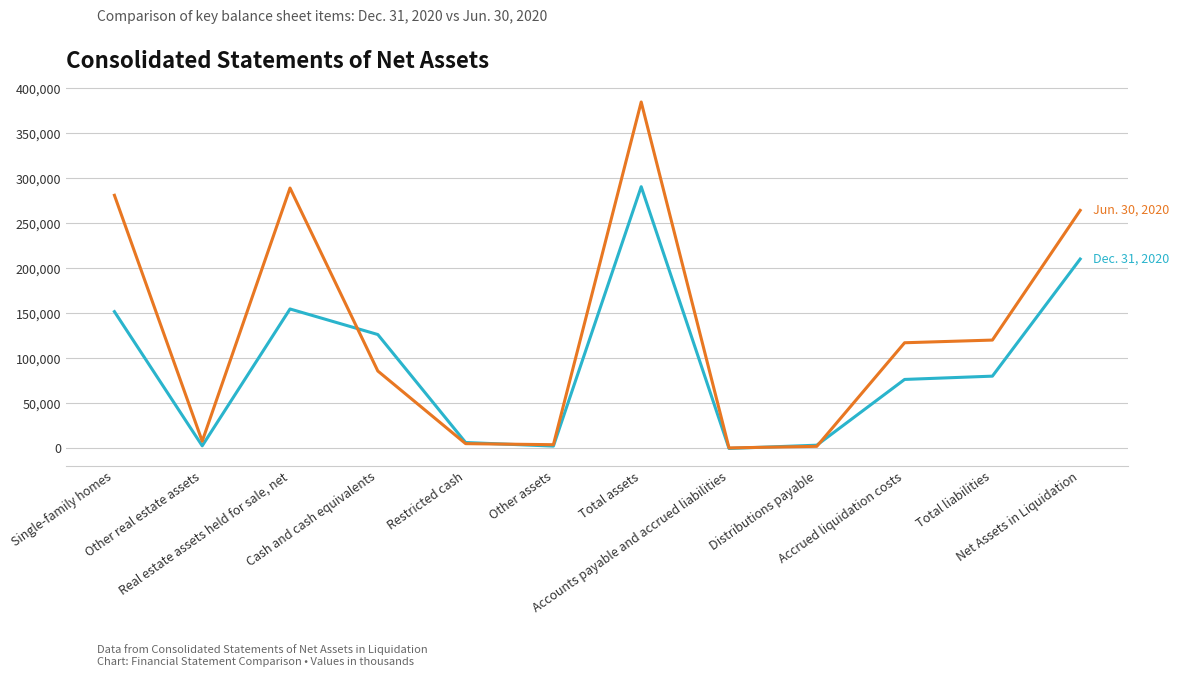

What is the greatest value displayed?

384951